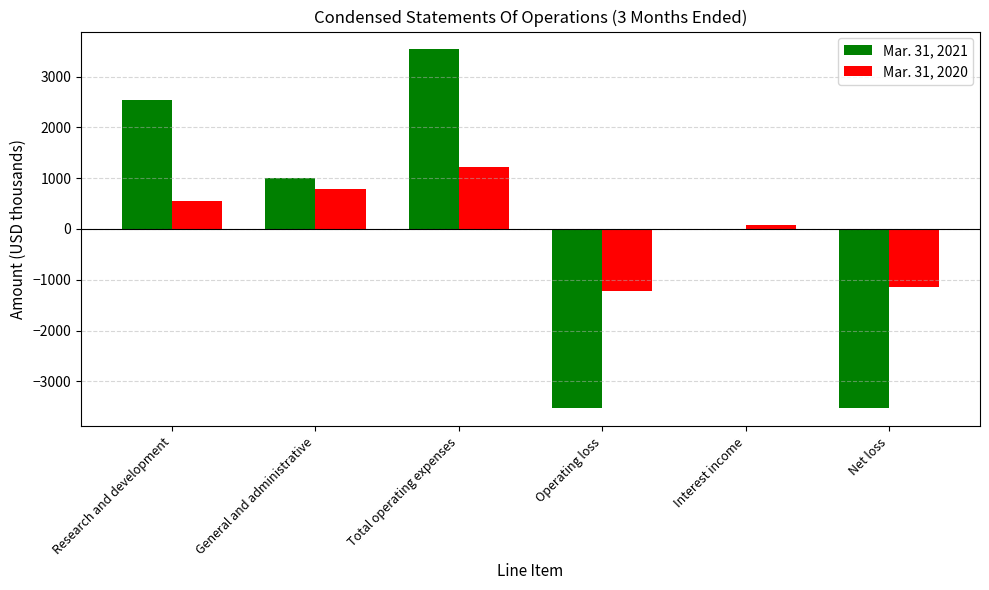

Which series has the largest range (max minus min)?

Mar. 31, 2021